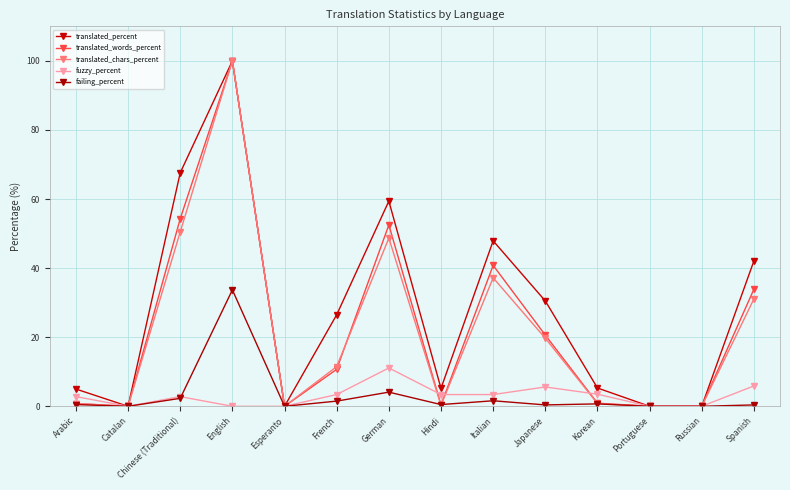

What is the difference between the failing_percent values at German and Korean?

3.4